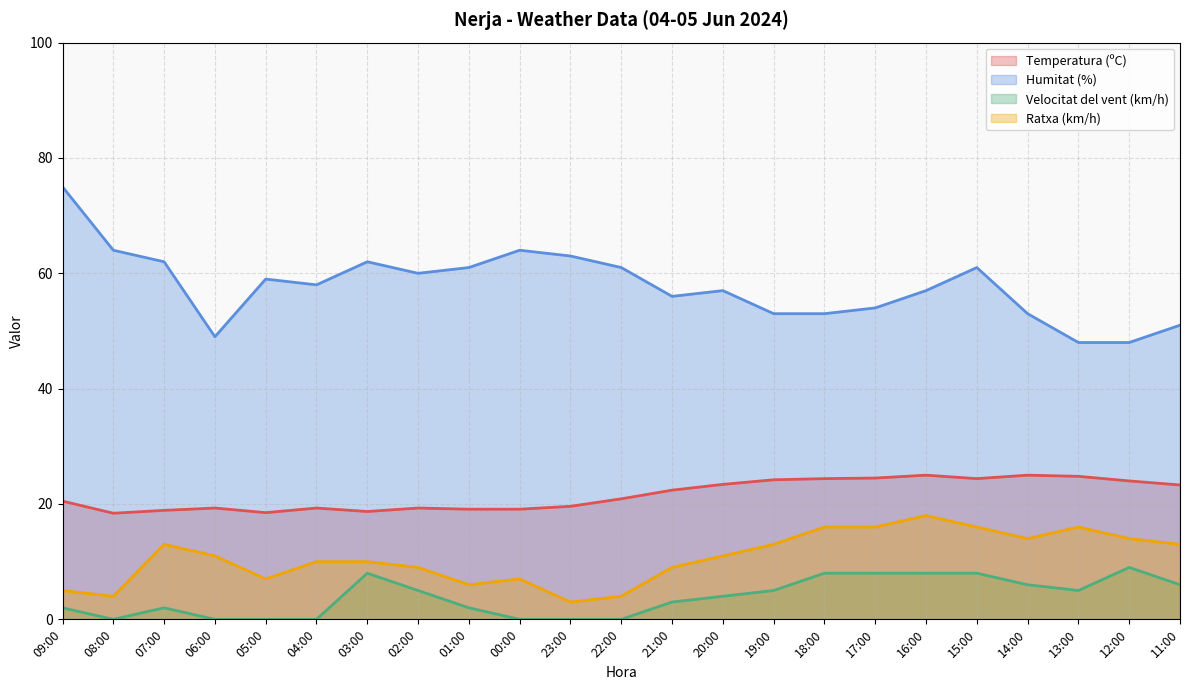

Reading right to left, transcribe all the data shown in this chart.

Temperatura (ºC): 23.3	24.0	24.8	25.0	24.4	25.0	24.5	24.4	24.2	23.4	22.4	20.9	19.6	19.1	19.1	19.3	18.7	19.3	18.5	19.3	18.9	18.4	20.5
Humitat (%): 51.0	48.0	48.0	53.0	61.0	57.0	54.0	53.0	53.0	57.0	56.0	61.0	63.0	64.0	61.0	60.0	62.0	58.0	59.0	49.0	62.0	64.0	75.0
Velocitat del vent (km/h): 6.0	9.0	5.0	6.0	8.0	8.0	8.0	8.0	5.0	4.0	3.0	0.0	0.0	0.0	2.0	5.0	8.0	0.0	0.0	0.0	2.0	0.0	2.0
Ratxa (km/h): 13.0	14.0	16.0	14.0	16.0	18.0	16.0	16.0	13.0	11.0	9.0	4.0	3.0	7.0	6.0	9.0	10.0	10.0	7.0	11.0	13.0	4.0	5.0